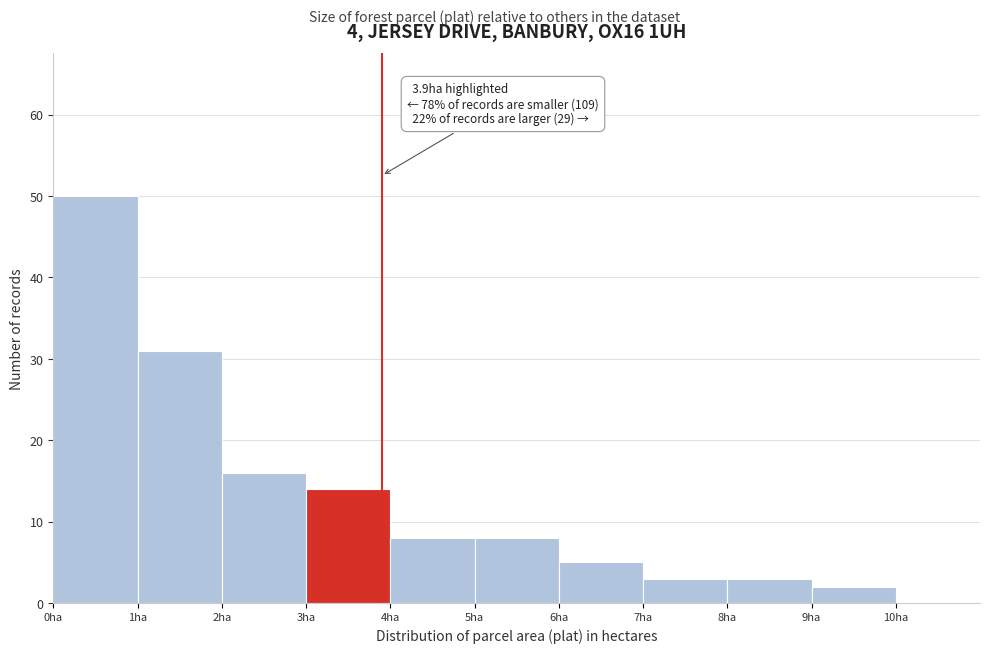

Over which range of the x-axis is the bar tallest?

0 to 1